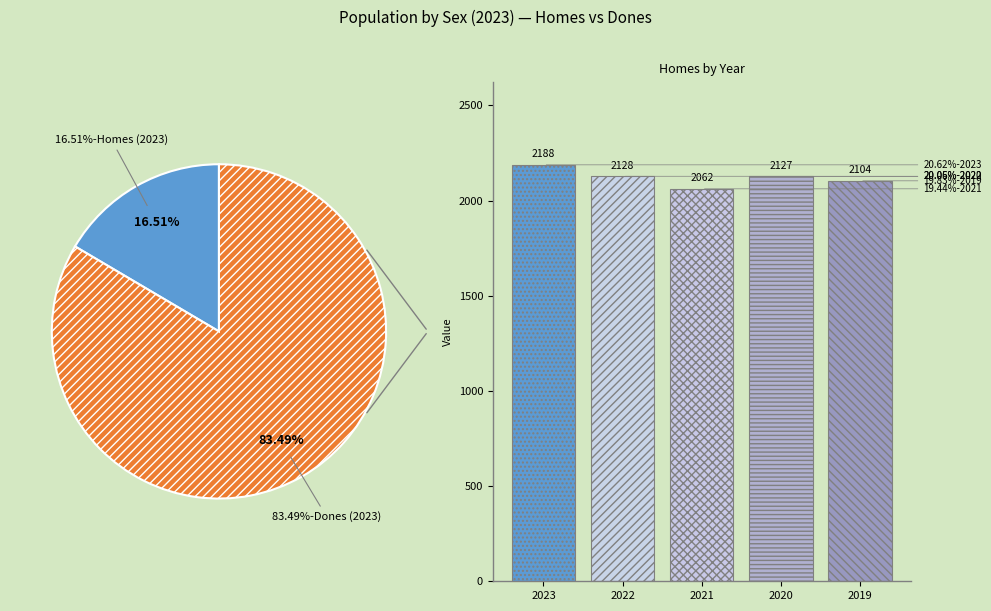

Does 2023 account for over 50% of the chart?

No